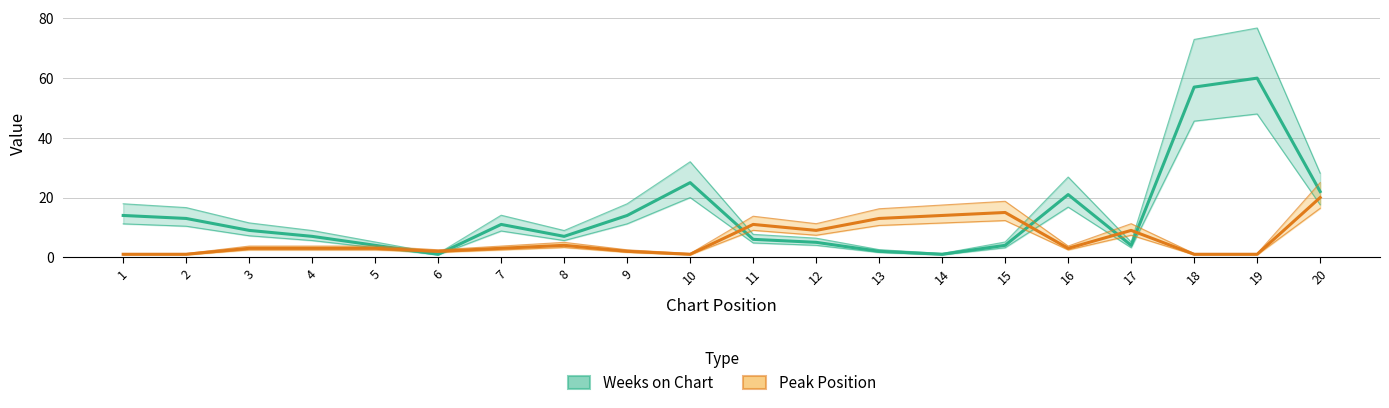

Reading left to right, list all the values displayed in this chart.

Weeks on Chart: 14	13	9	7	4	1	11	7	14	25	6	5	2	1	4	21	4	57	60	22
Peak Position: 1	1	3	3	3	2	3	4	2	1	11	9	13	14	15	3	9	1	1	20